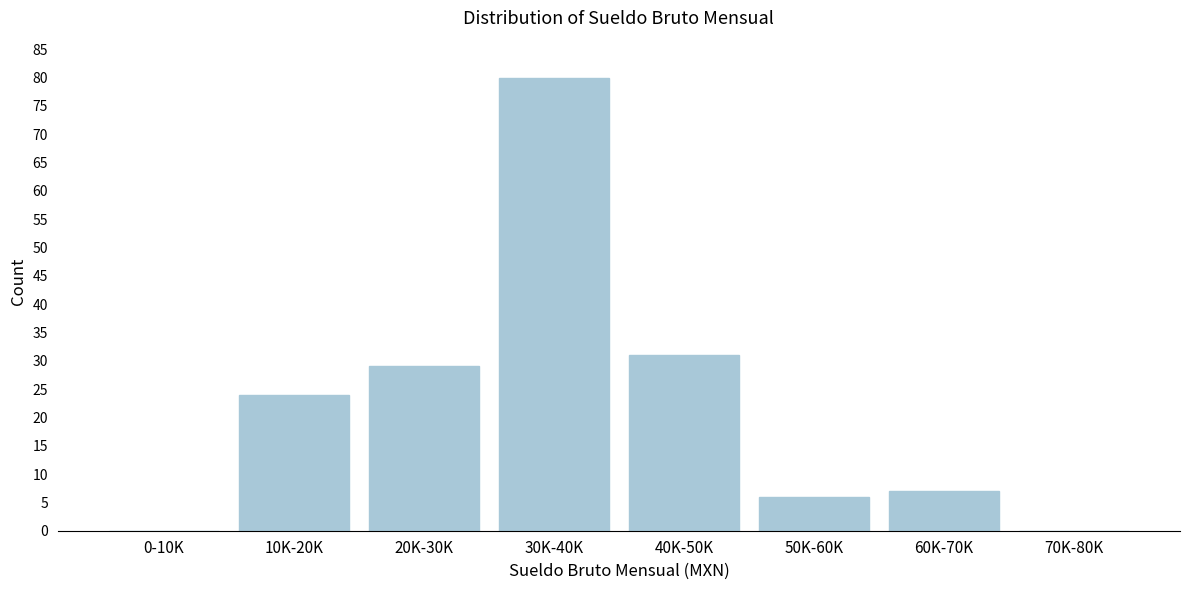

Reading left to right, transcribe all the data shown in this chart.

0-10K=0	10K-20K=24	20K-30K=29	30K-40K=80	40K-50K=31	50K-60K=6	60K-70K=7	70K-80K=0